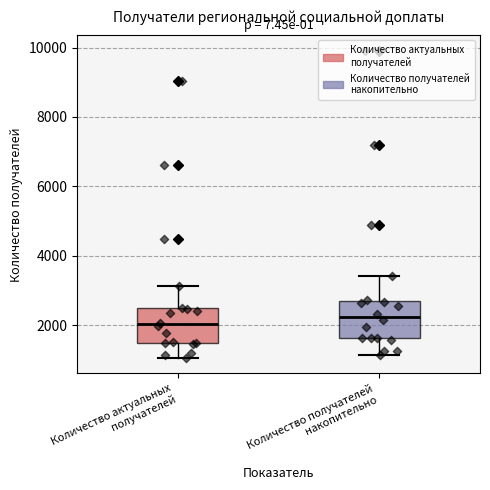

Where is the lower edge of the box for Количество получателей накопительно on the y-axis? The values are not printed on the chart, so give them approximately, as read against the axis.

1600